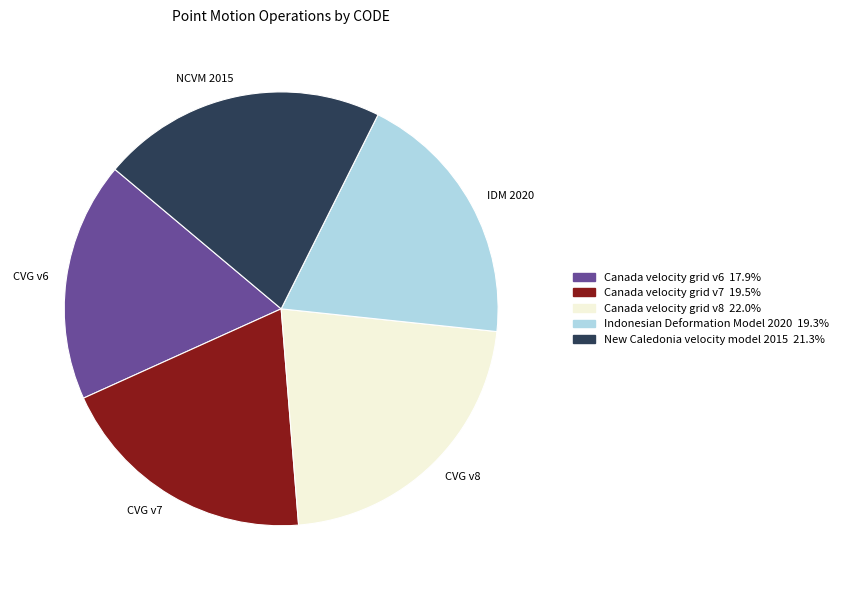

How many segments does this pie chart have?

5